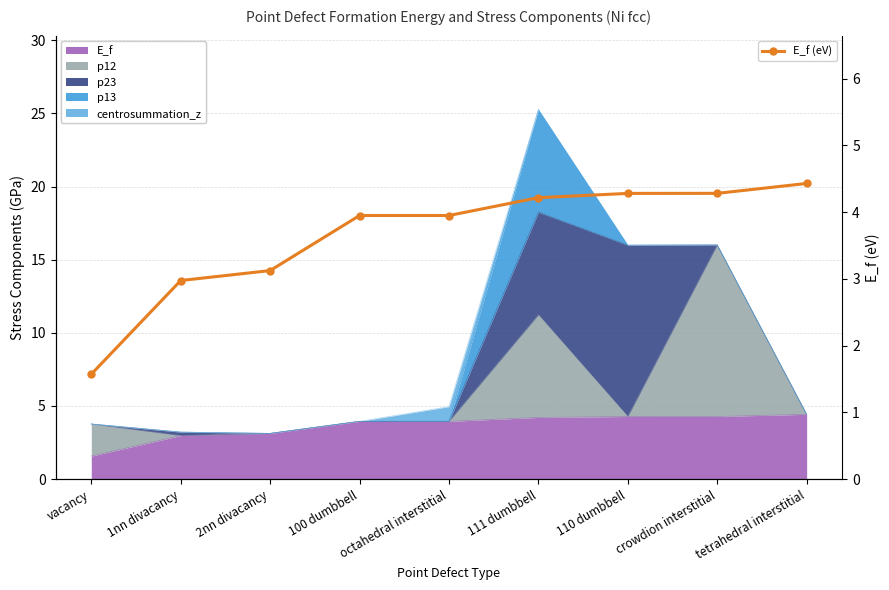

Which has a higher value, 111 dumbbell or 100 dumbbell?

111 dumbbell